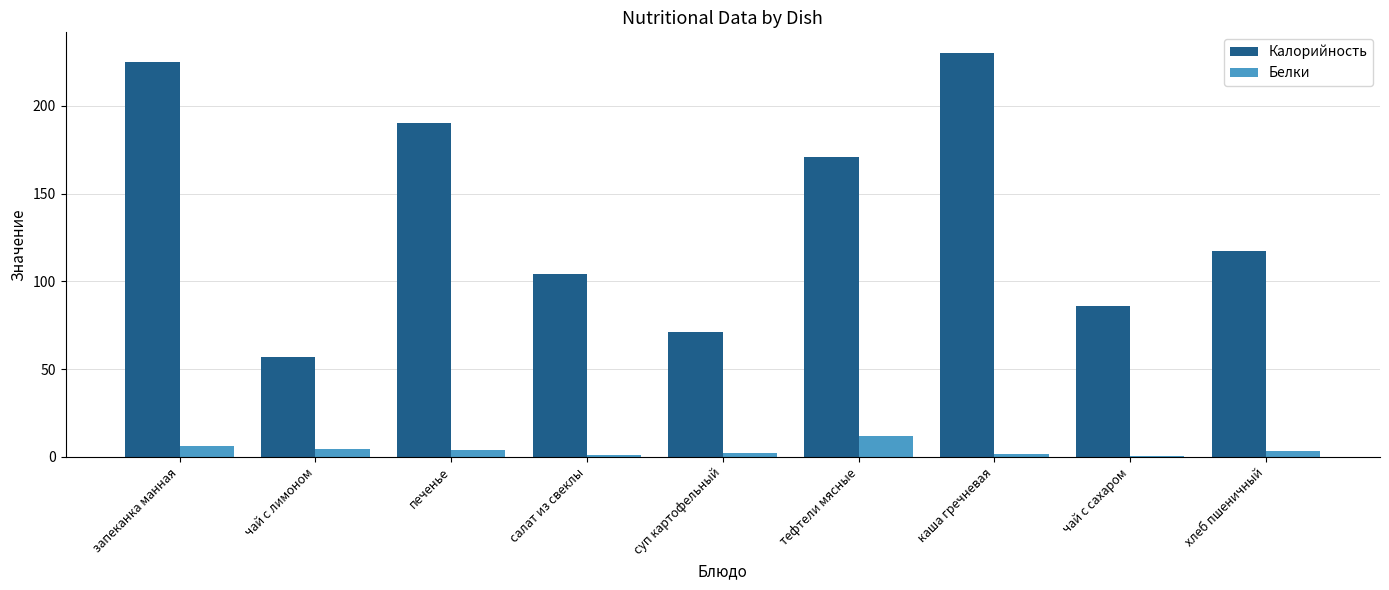

The Калорийность series shows 21.3 at суп картофельный. True or false?

False